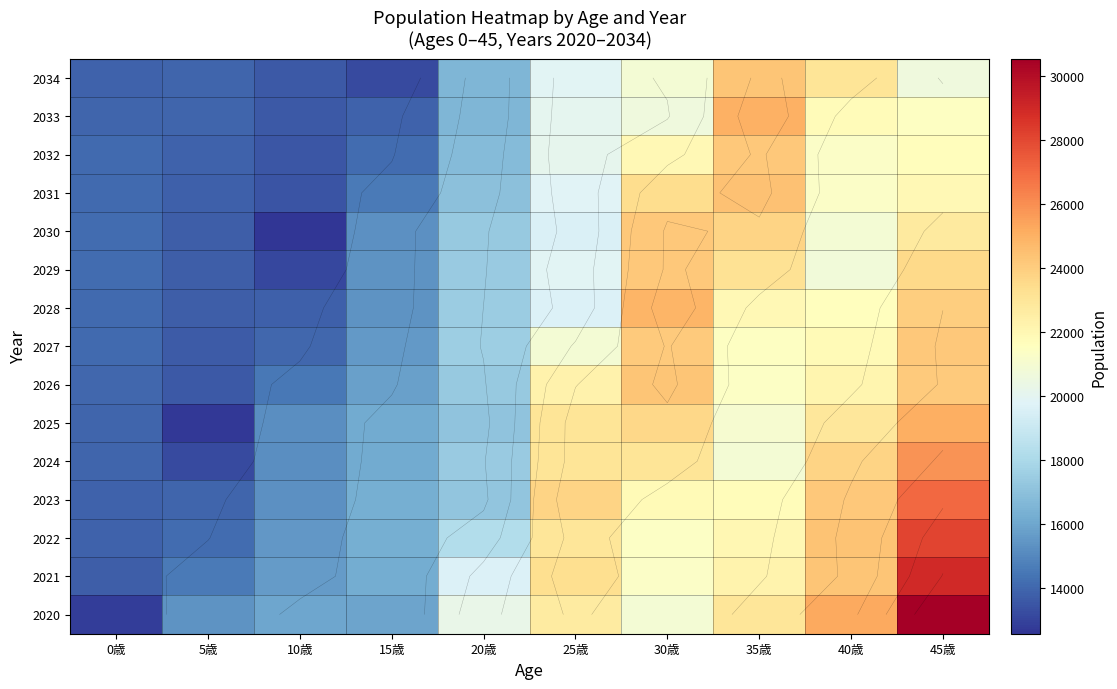

At which label does 2029 first exceed 19897?

30歳